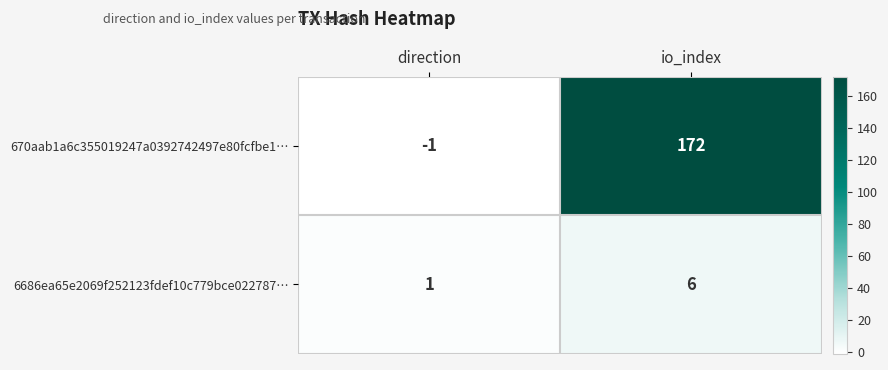

What is the highest value of the 670aab1a6c355019247a0392742497e80fcfbe1… series?

172